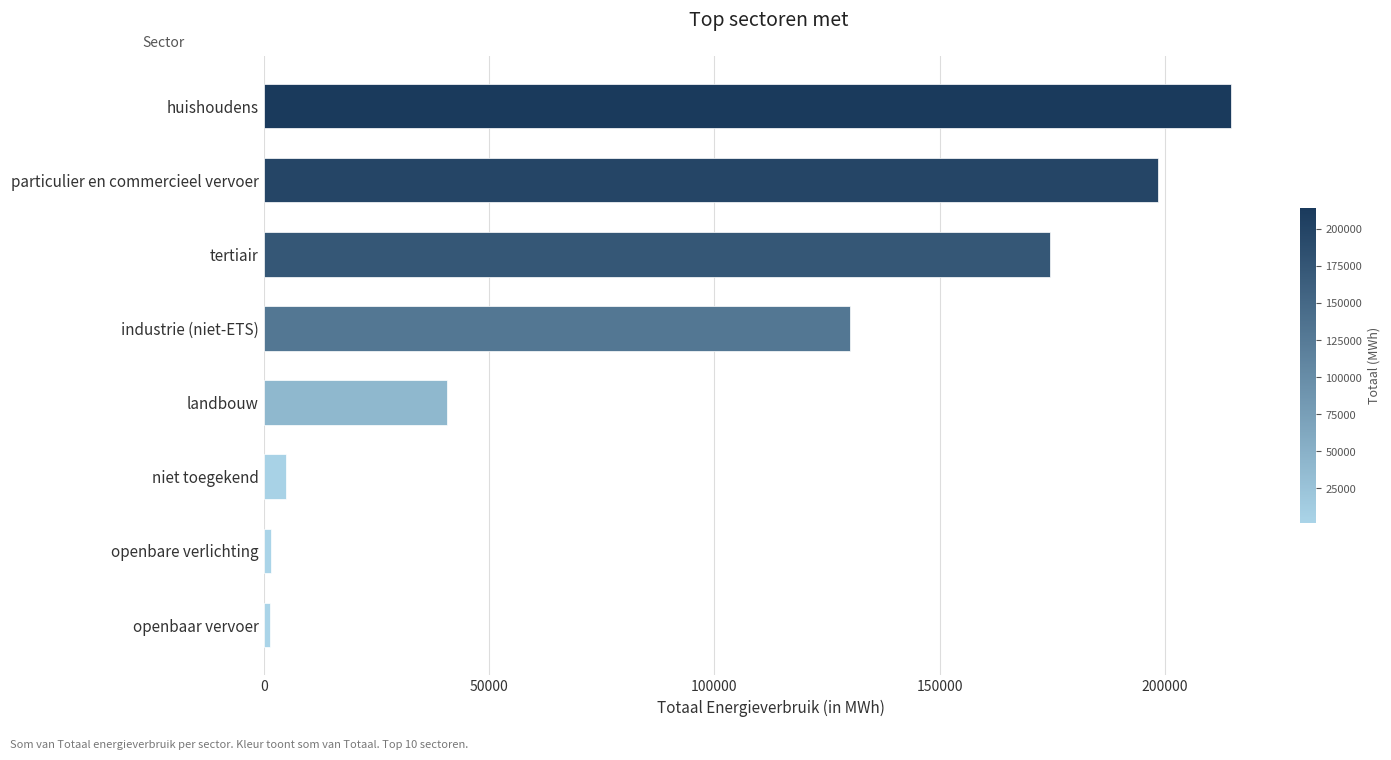

True or false: the data shows 110659.4 at huishoudens.

False